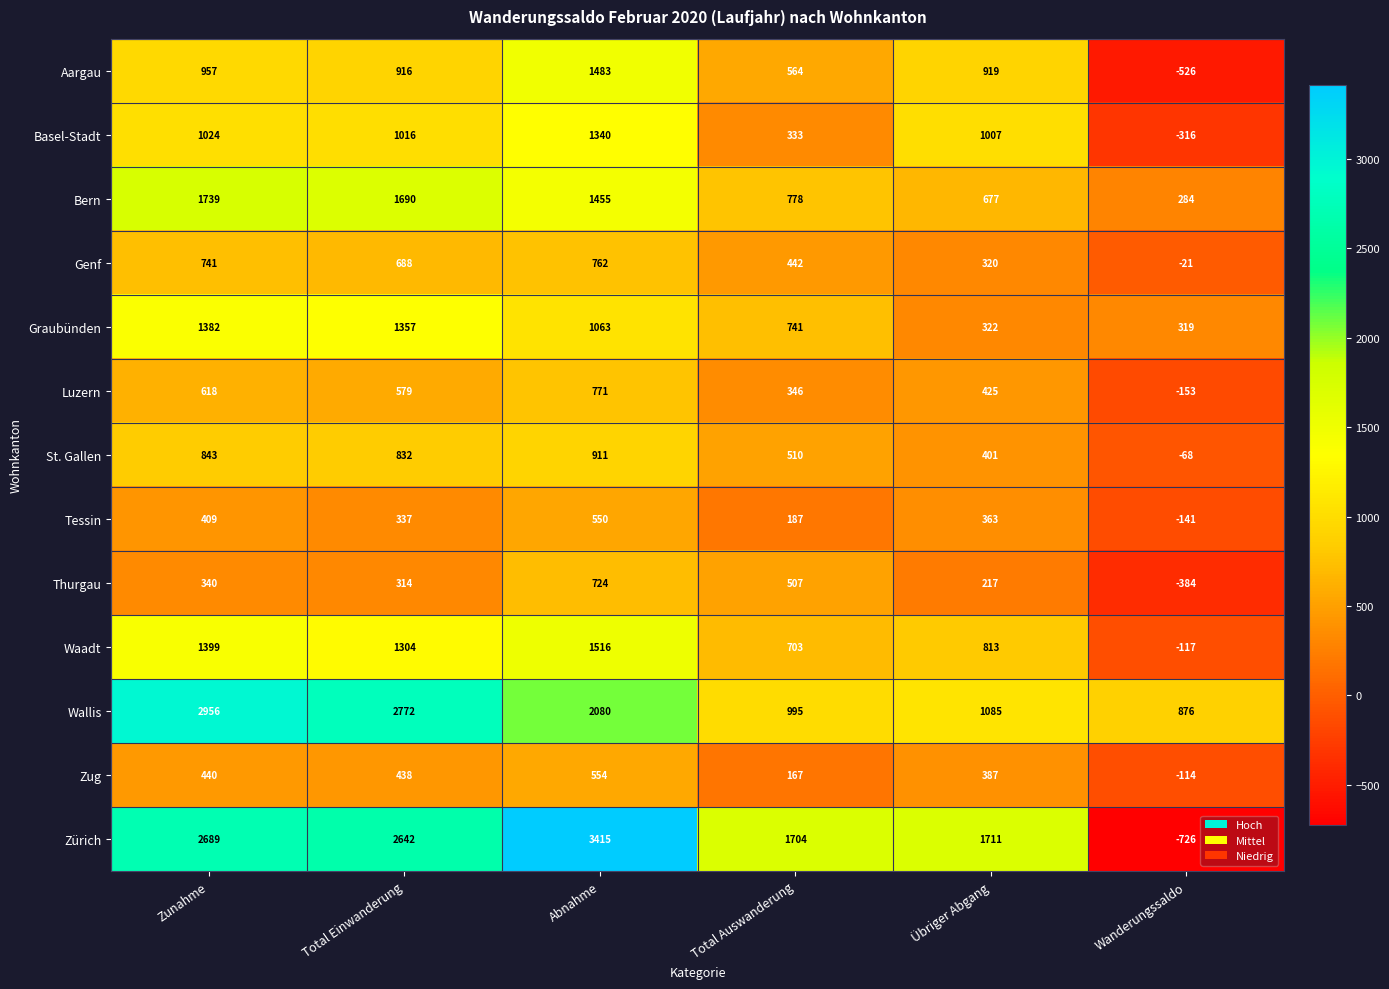

Is it true that Graubünden equals 1581 at Abnahme?

False